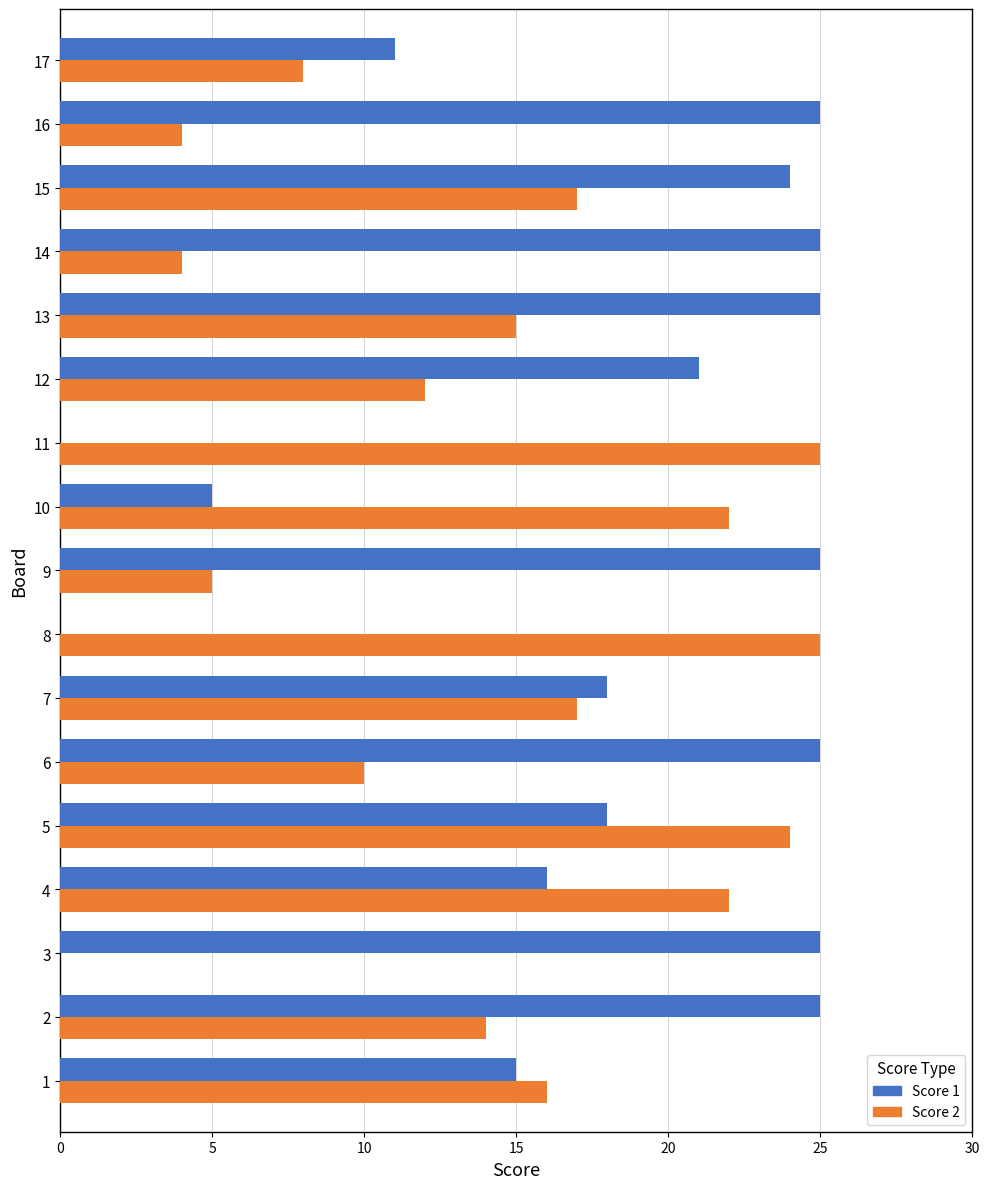

What is the sum of all Score 1 values?

303